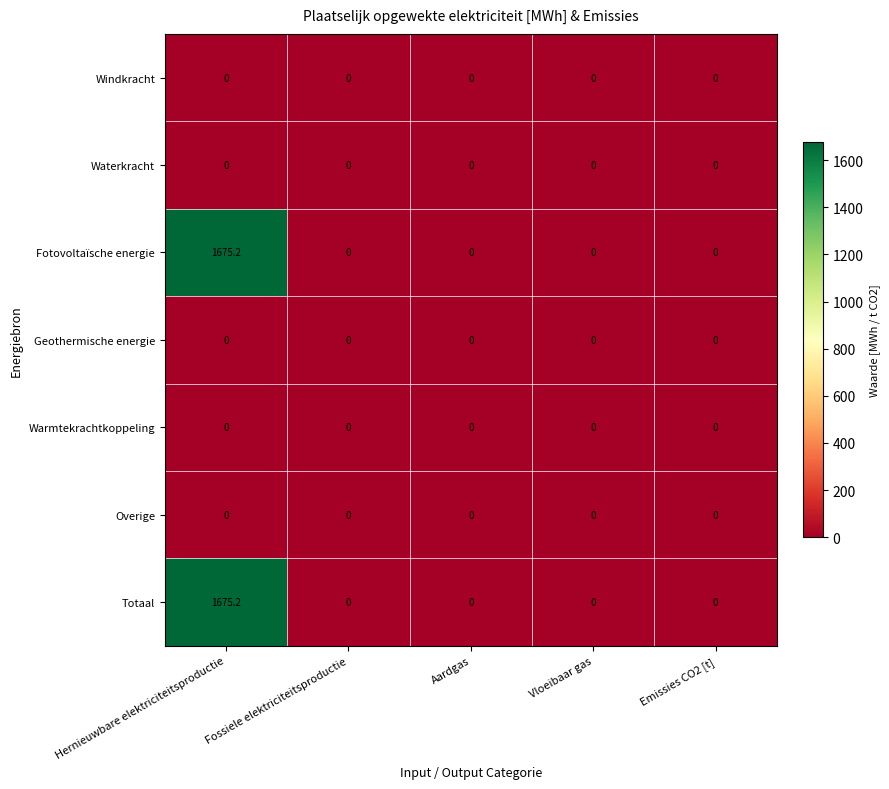

Is it true that Windkracht equals 0.0 at Vloeibaar gas?

True